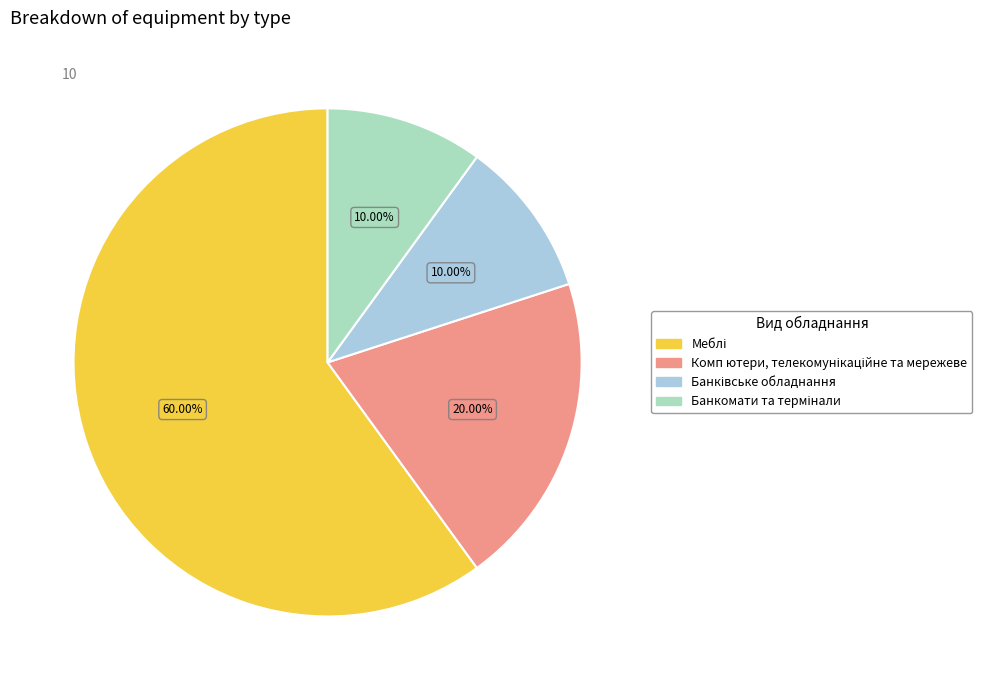

Is there a majority slice in this chart?

Yes